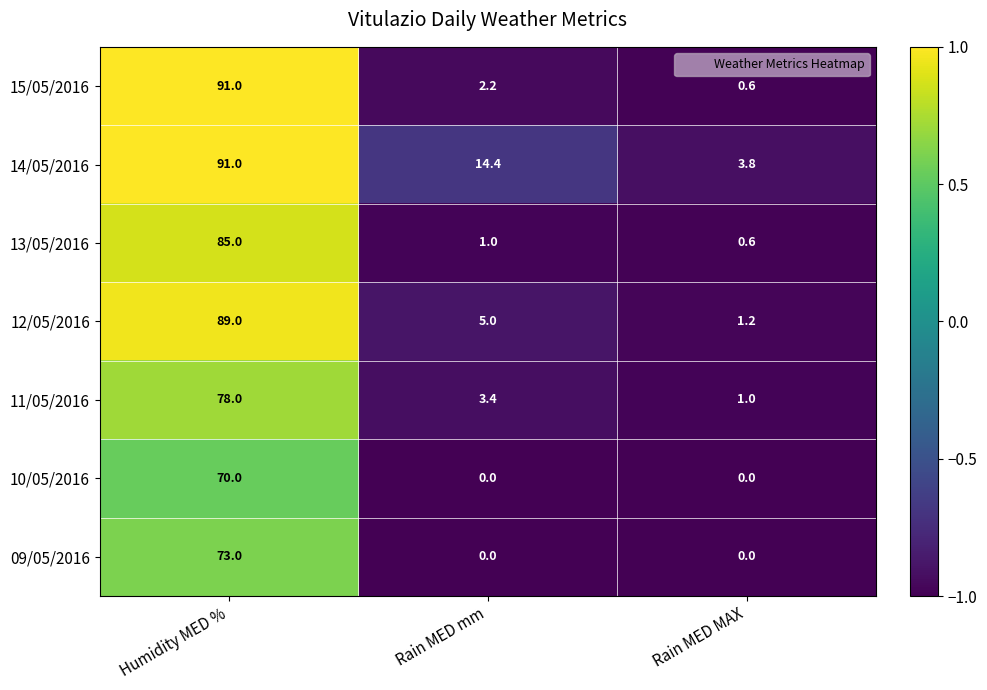

Rank the categories by 13/05/2016 value from lowest to highest.

Rain MED MAX, Rain MED mm, Humidity MED %